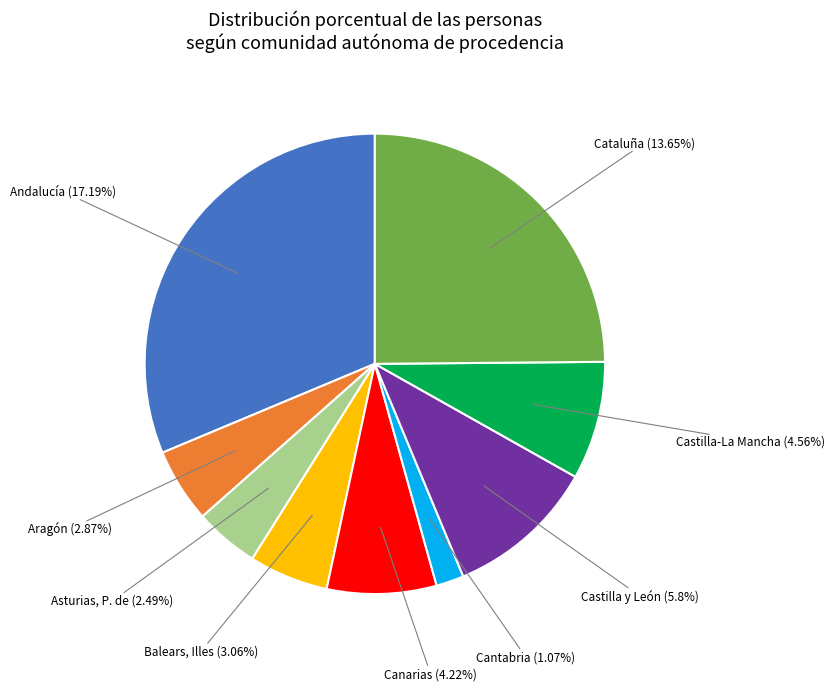

Is the sum of Canarias and Castilla-La Mancha greater than half?

No